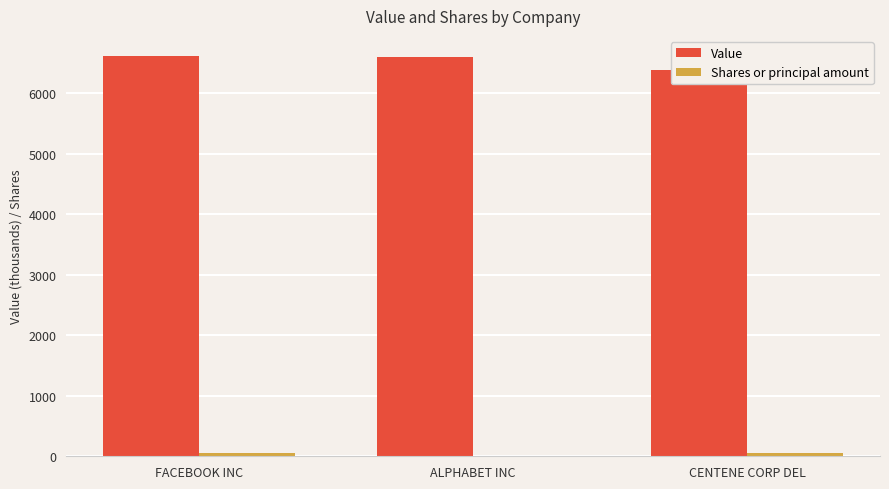

What is the minimum value for Shares or principal amount?

6.4